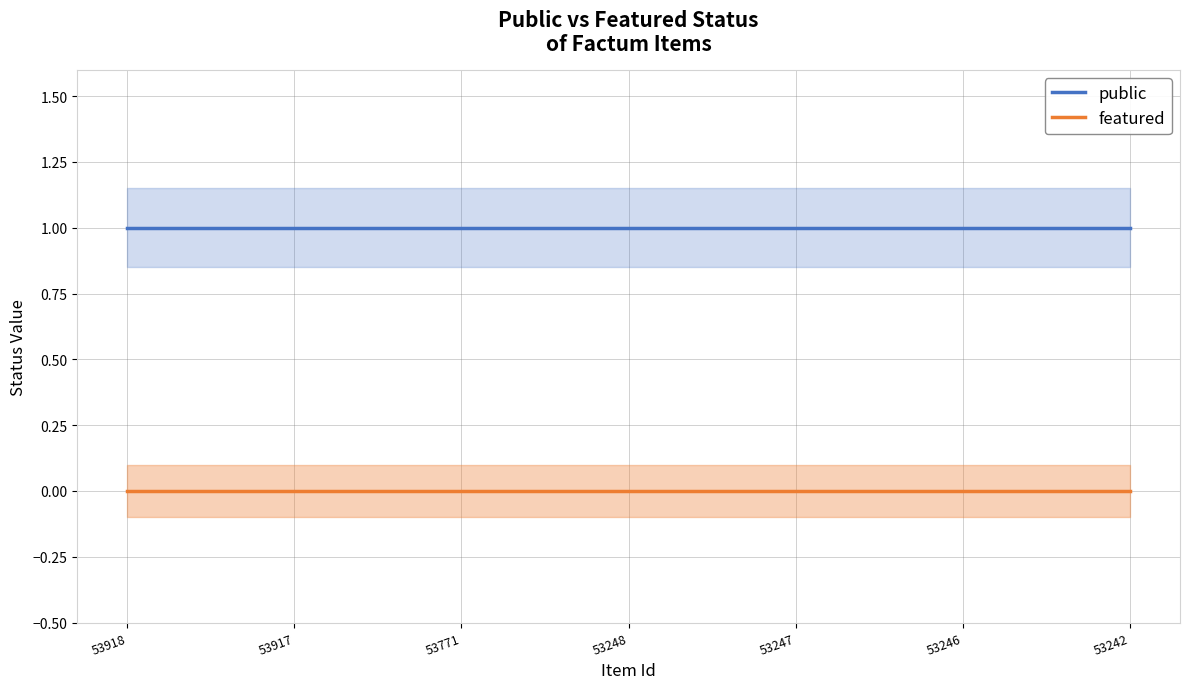

Rank the series by their average value, from lowest to highest.

featured, public